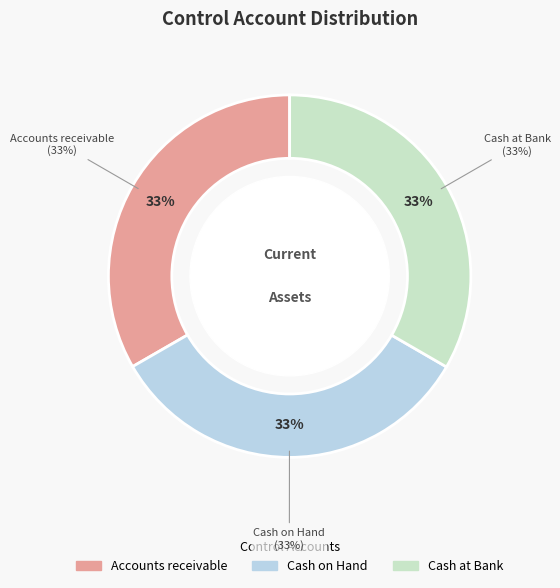

Which category has the smallest portion of the pie?

Accounts receivable